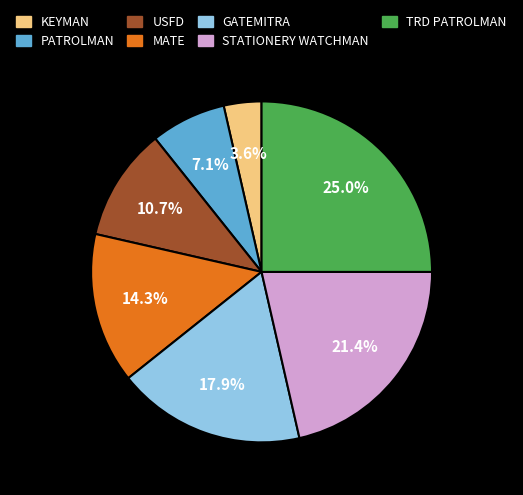

To the nearest percent, what is the difference between the largest and smallest slice percentages?

21%